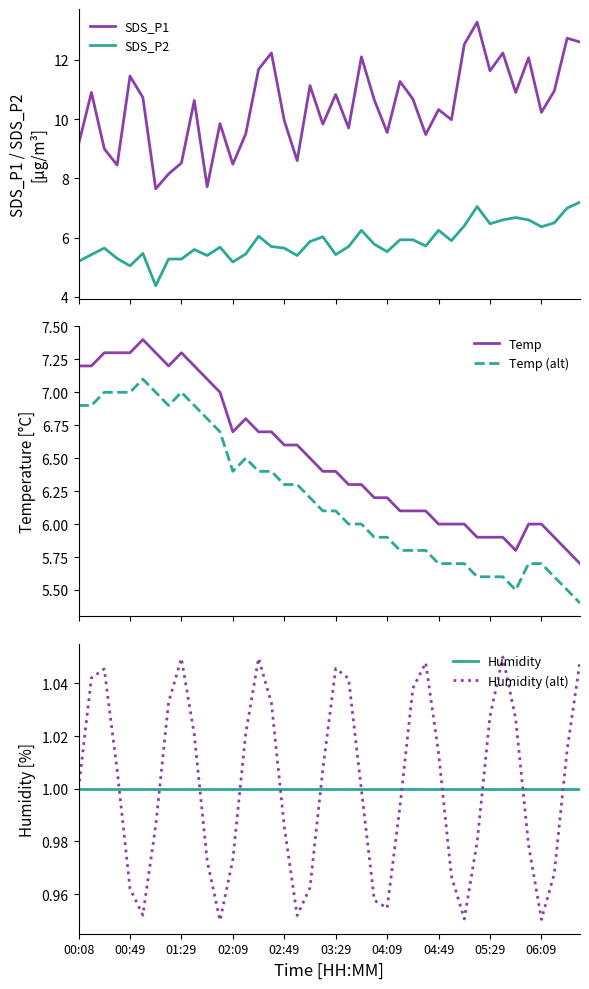

True or false: Temp (alt) and Temp intersect in this chart.

False